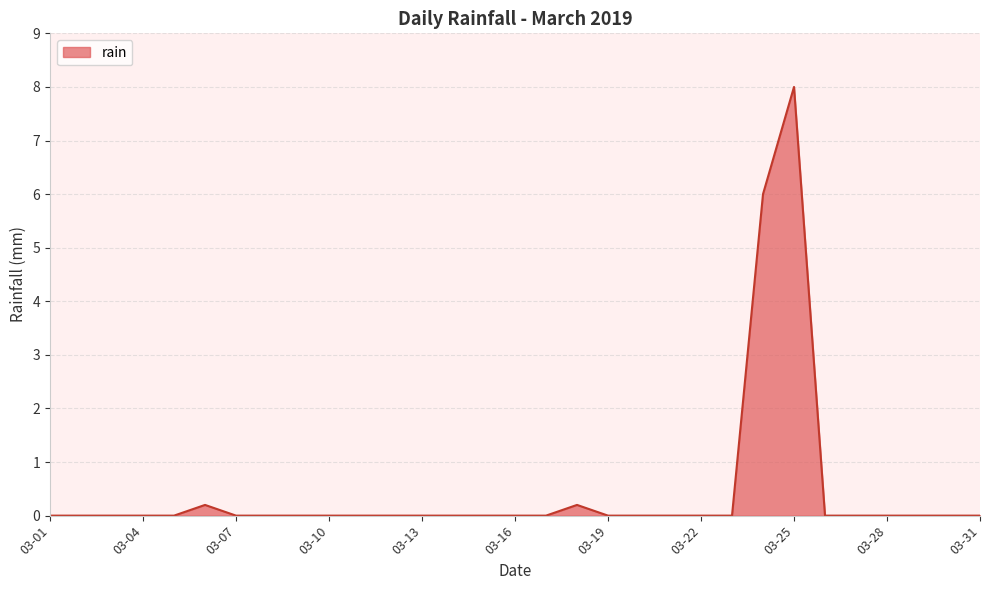

What is the greatest value displayed?

8.0